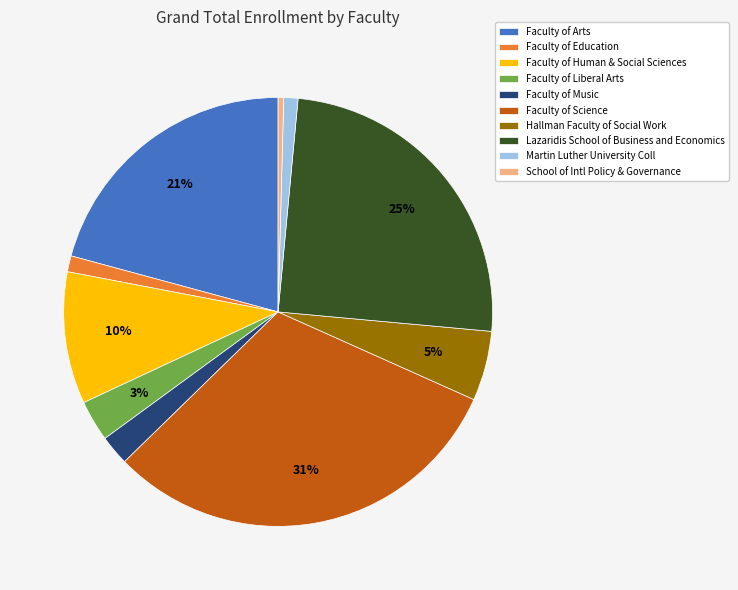

Which category has the biggest portion of the pie?

Faculty of Science